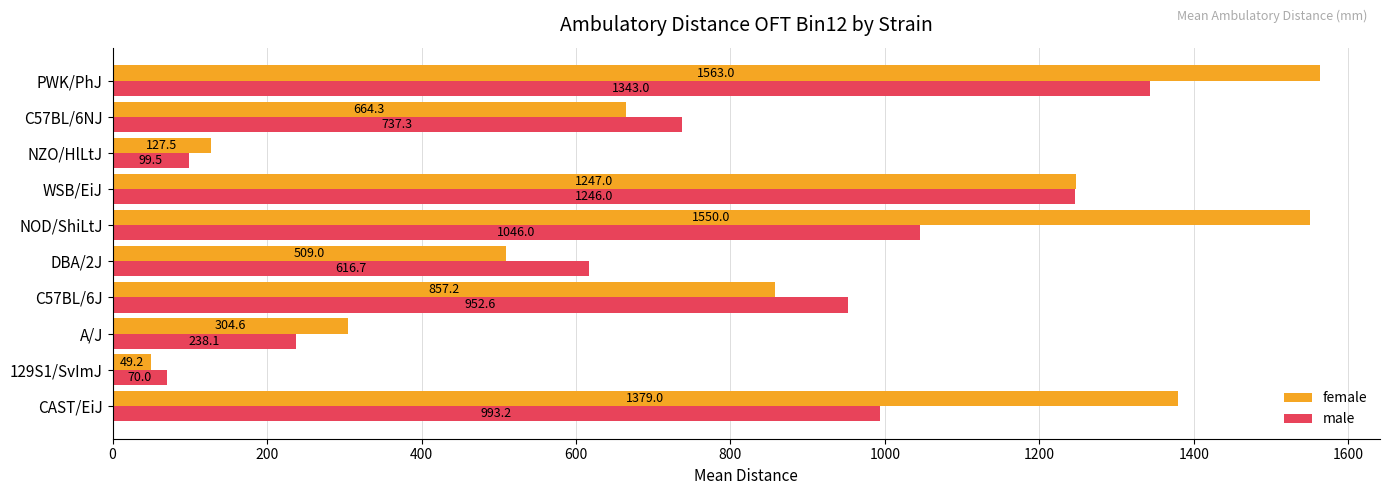

At how many categories does at least one series exceed 535?

7